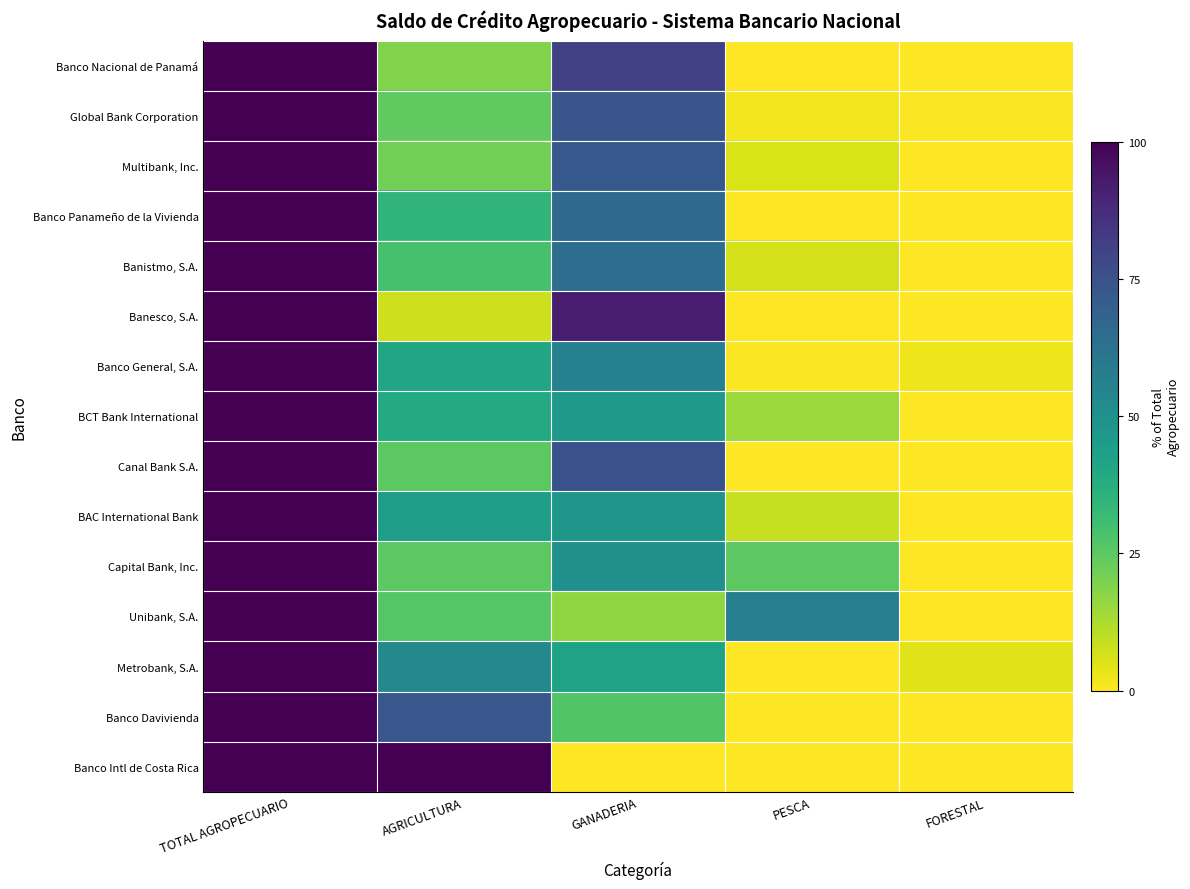

Reading left to right, transcribe all the data shown in this chart.

Banco Nacional de Panamá: TOTAL AGROPECUARIO=100.0	AGRICULTURA=18.8	GANADERIA=81.2	PESCA=0.0	FORESTAL=0.0
Global Bank Corporation: TOTAL AGROPECUARIO=100.0	AGRICULTURA=24.3	GANADERIA=73.6	PESCA=1.6	FORESTAL=0.5
Multibank, Inc.: TOTAL AGROPECUARIO=100.0	AGRICULTURA=21.4	GANADERIA=72.5	PESCA=5.7	FORESTAL=0.3
Banco Panameño de la Vivienda: TOTAL AGROPECUARIO=100.0	AGRICULTURA=34.4	GANADERIA=65.4	PESCA=0.0	FORESTAL=0.1
Banistmo, S.A.: TOTAL AGROPECUARIO=100.0	AGRICULTURA=29.3	GANADERIA=64.1	PESCA=6.5	FORESTAL=0.1
Banesco, S.A.: TOTAL AGROPECUARIO=100.0	AGRICULTURA=7.6	GANADERIA=92.4	PESCA=0.0	FORESTAL=0.0
Banco General, S.A.: TOTAL AGROPECUARIO=100.0	AGRICULTURA=40.8	GANADERIA=56.1	PESCA=0.6	FORESTAL=2.6
BCT Bank International: TOTAL AGROPECUARIO=100.0	AGRICULTURA=38.9	GANADERIA=46.2	PESCA=14.9	FORESTAL=0.0
Canal Bank S.A.: TOTAL AGROPECUARIO=100.0	AGRICULTURA=25.1	GANADERIA=74.9	PESCA=0.0	FORESTAL=0.0
BAC International Bank: TOTAL AGROPECUARIO=100.0	AGRICULTURA=43.9	GANADERIA=47.2	PESCA=9.0	FORESTAL=0.0
Capital Bank, Inc.: TOTAL AGROPECUARIO=100.0	AGRICULTURA=25.1	GANADERIA=49.7	PESCA=25.2	FORESTAL=0.0
Unibank, S.A.: TOTAL AGROPECUARIO=100.0	AGRICULTURA=26.3	GANADERIA=16.4	PESCA=57.3	FORESTAL=0.0
Metrobank, S.A.: TOTAL AGROPECUARIO=100.0	AGRICULTURA=53.1	GANADERIA=42.6	PESCA=0.0	FORESTAL=4.3
Banco Davivienda: TOTAL AGROPECUARIO=100.0	AGRICULTURA=73.0	GANADERIA=27.0	PESCA=0.0	FORESTAL=0.0
Banco Intl de Costa Rica: TOTAL AGROPECUARIO=100.0	AGRICULTURA=100.0	GANADERIA=0.0	PESCA=0.0	FORESTAL=0.0